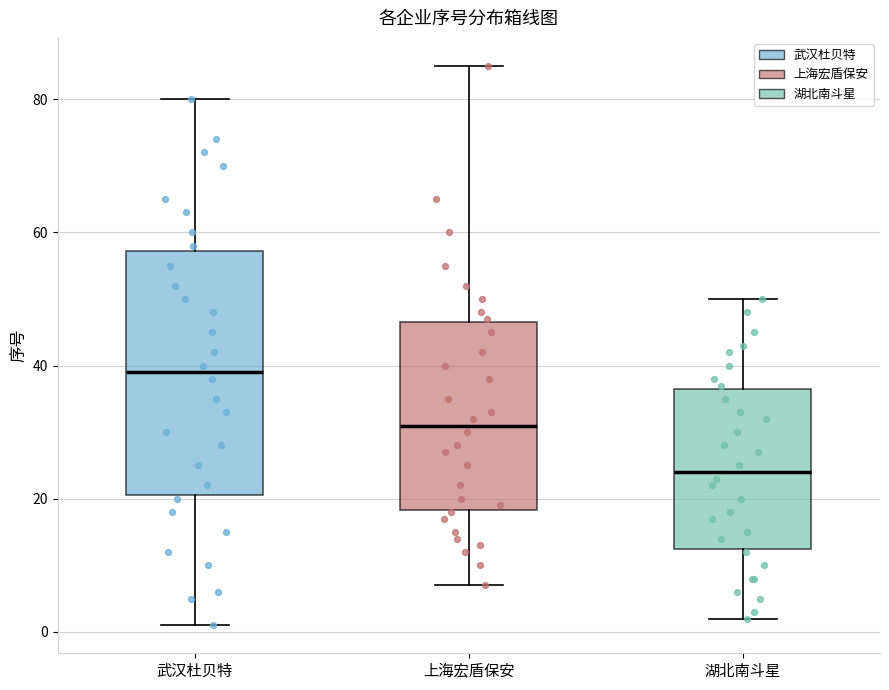

Which box is the tallest, from its lower edge to its upper edge?

武汉杜贝特